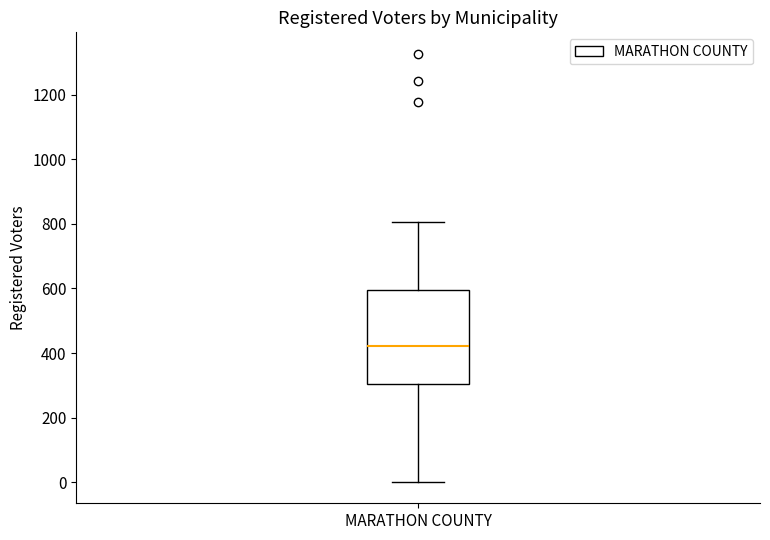

Where is the lower edge of the box for MARATHON COUNTY on the y-axis? The values are not printed on the chart, so give them approximately, as read against the axis.

300